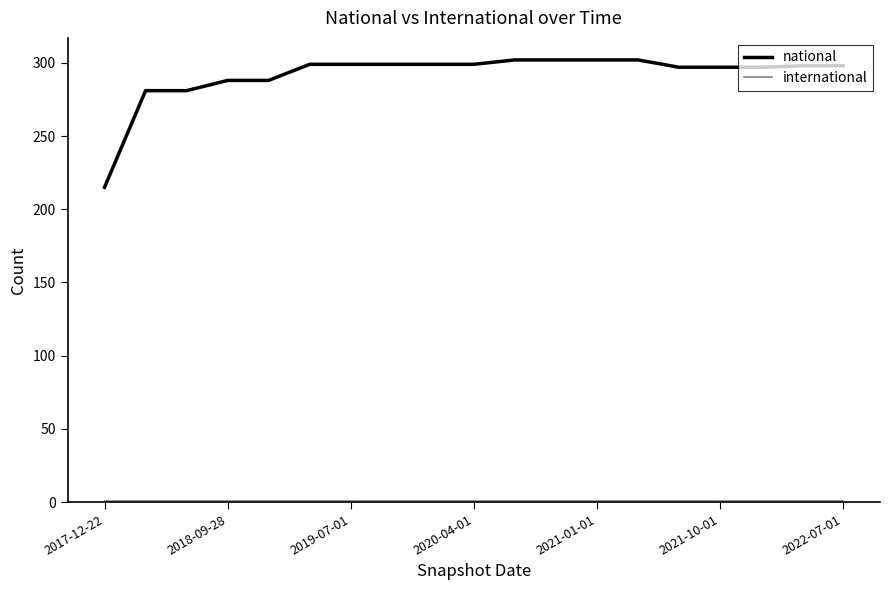

Which series has the largest total across all categories?

national